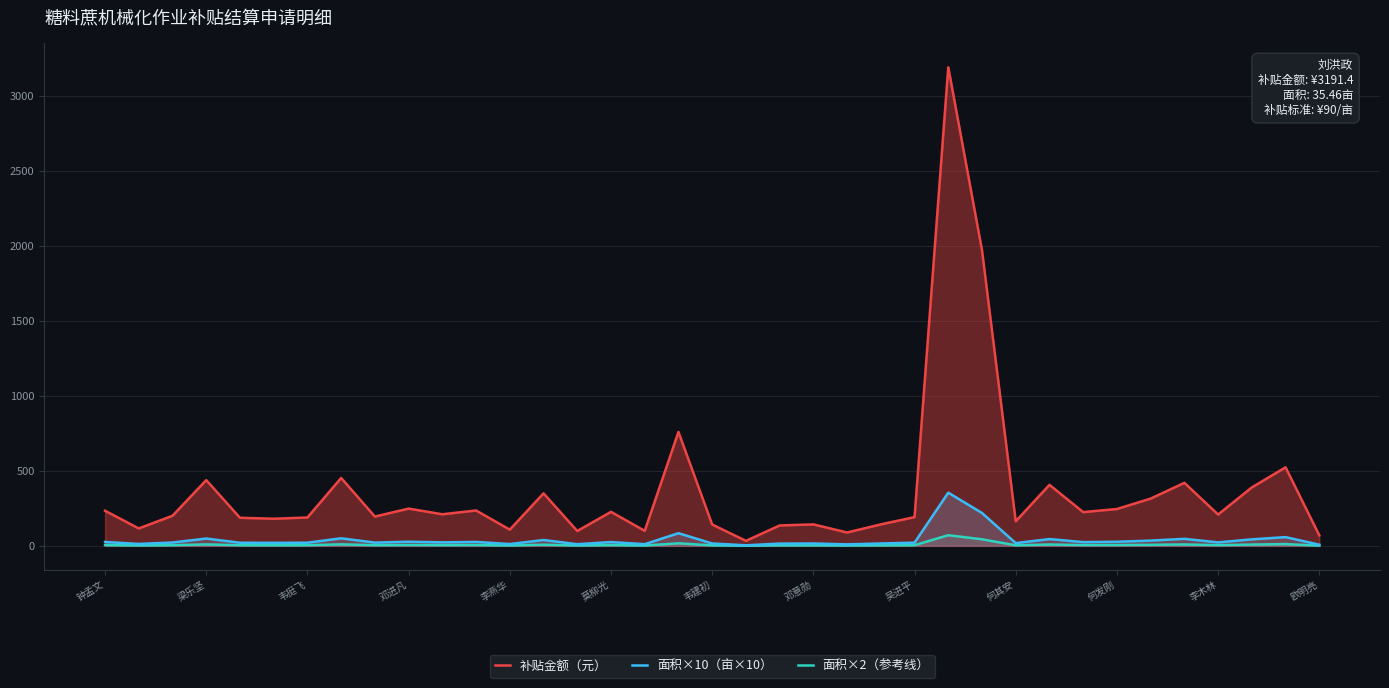

True or false: 面积×2（参考线） and 面积×10（亩×10） cross at least once.

False